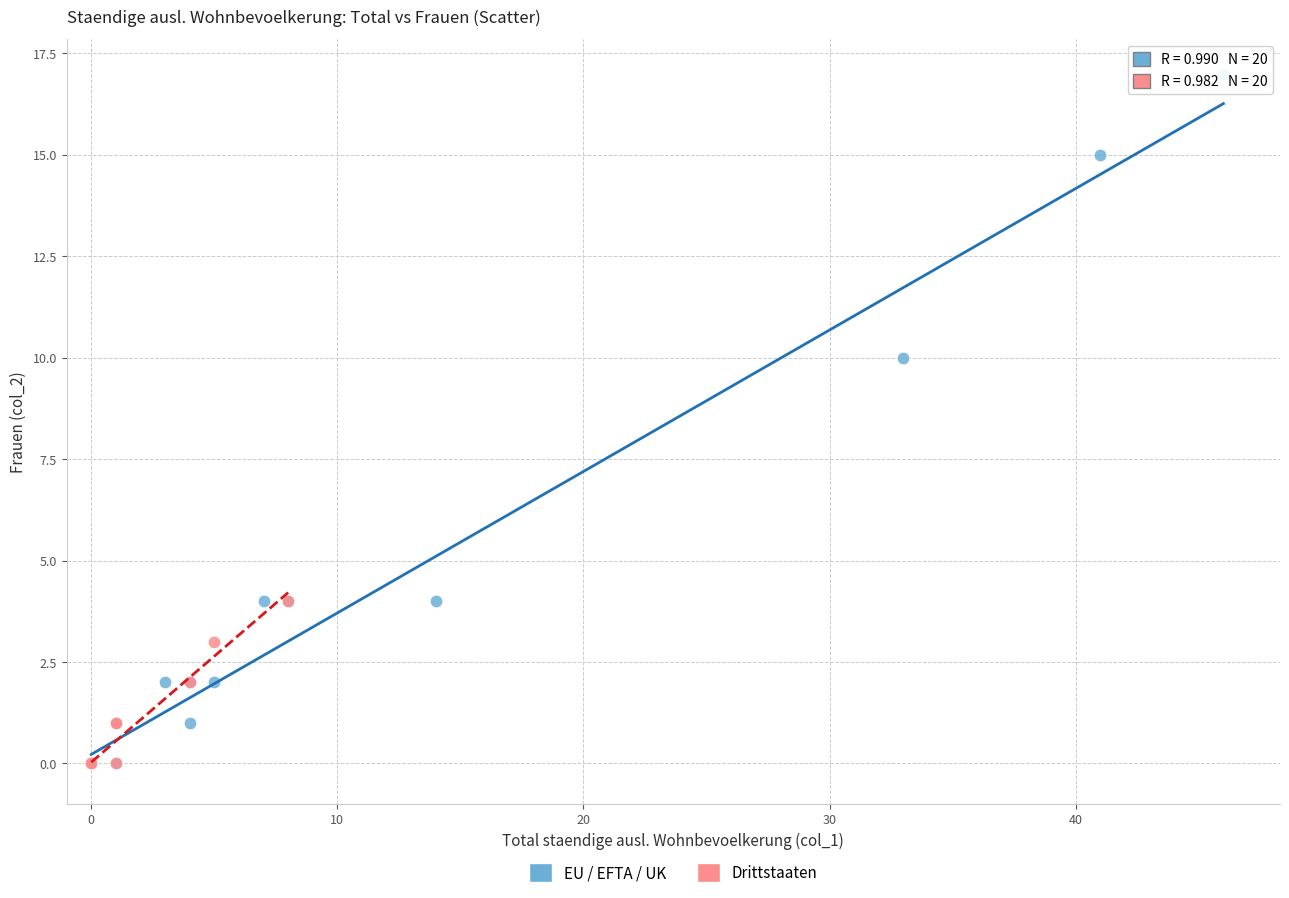

Which series has the largest Y range (max minus min)?

EU / EFTA / UK